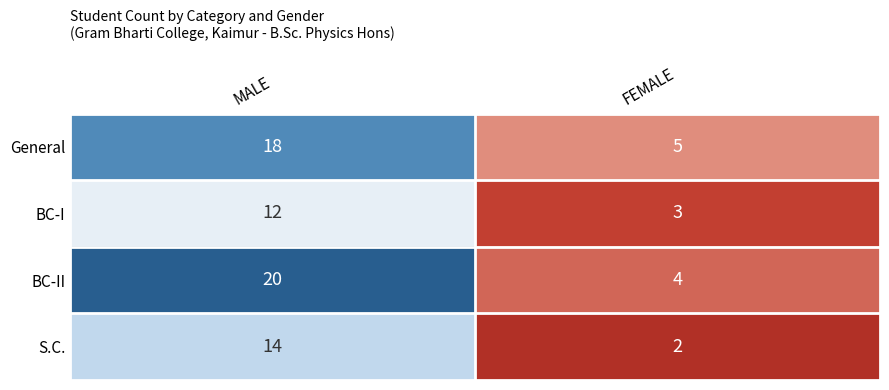

Which series has the widest spread of values?

BC-II